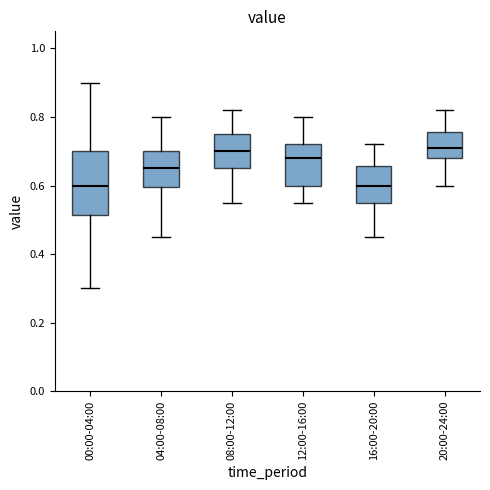

Where does the lower whisker of the box for 16:00-20:00 end on the y-axis? The values are not printed on the chart, so give them approximately, as read against the axis.

0.46